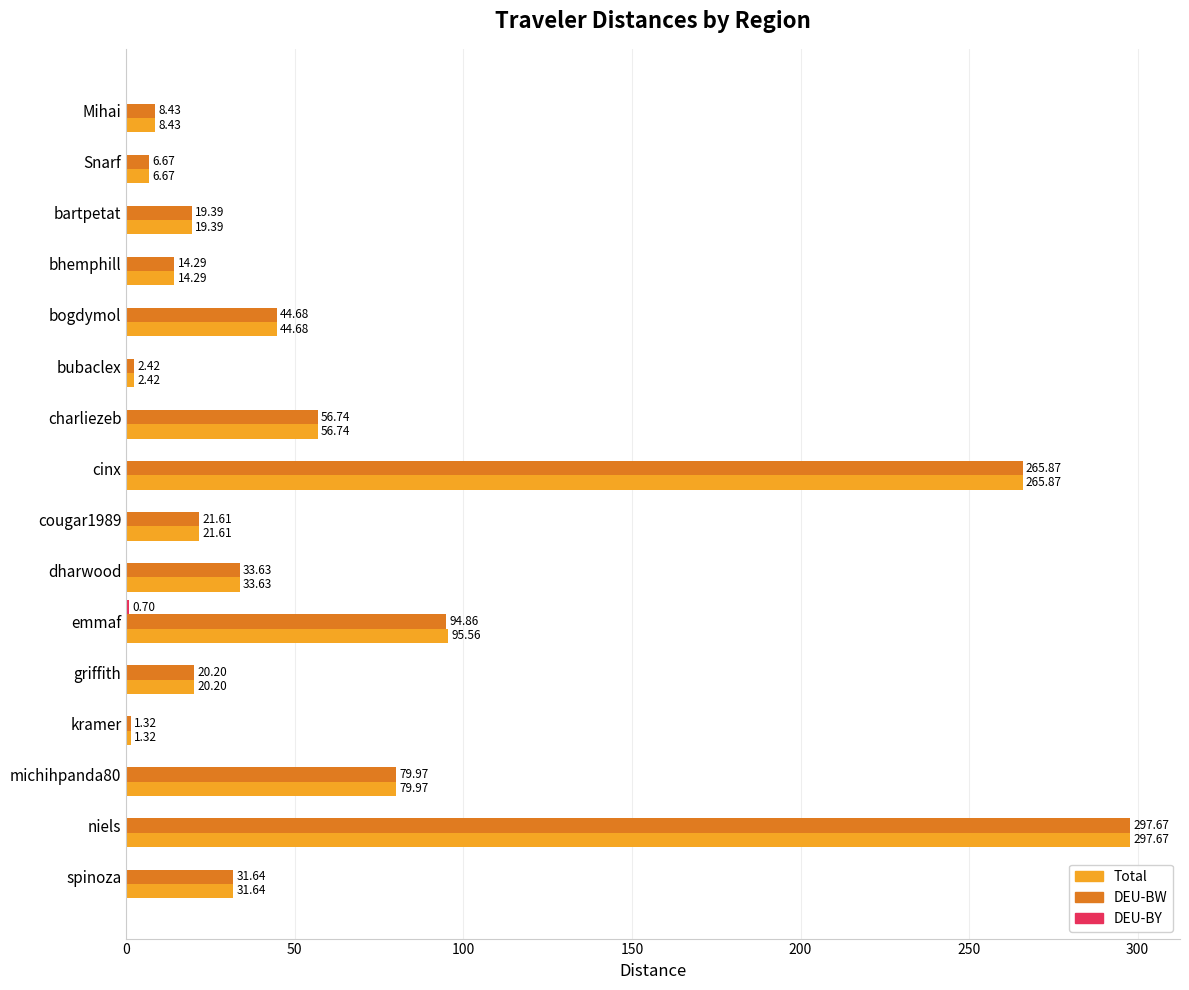

What is the sum of all Total values?

1000.1